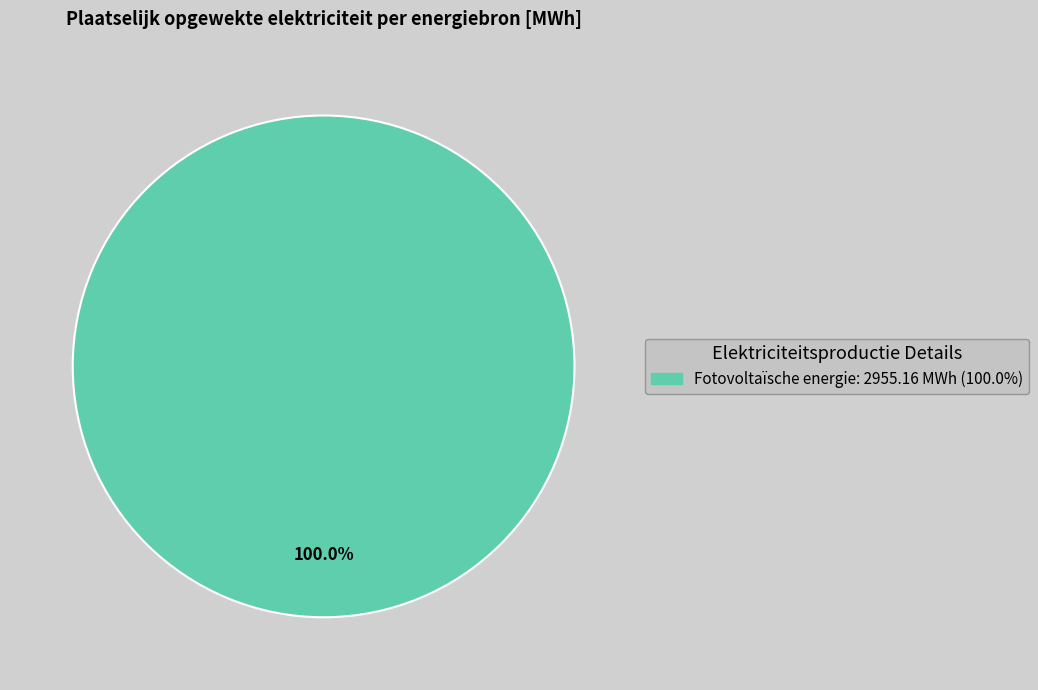

How many segments does this pie chart have?

1